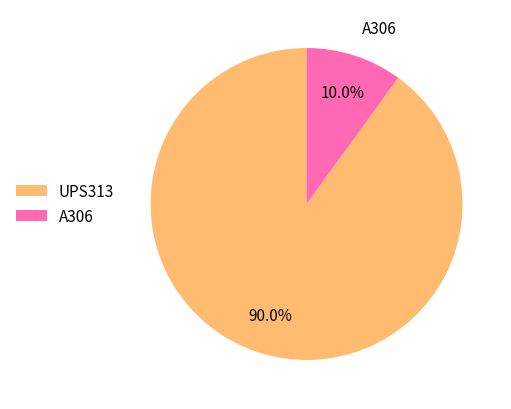

Does UPS313 represent more than half of the total?

Yes